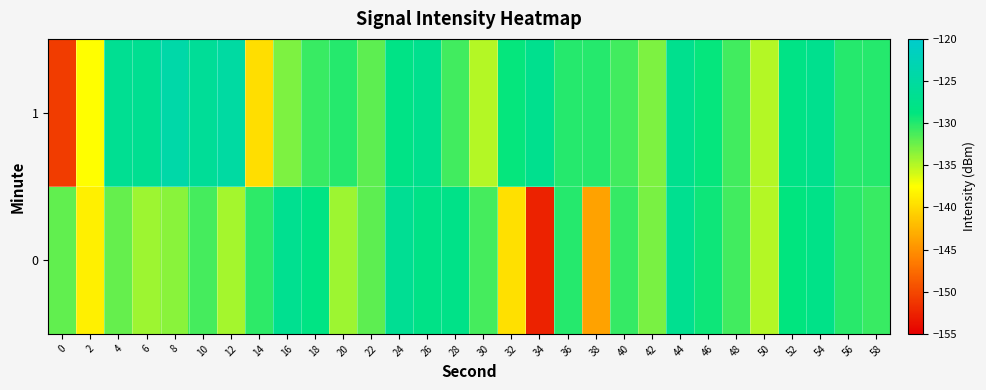

Rank the series by their maximum value, from lowest to highest.

0, 1